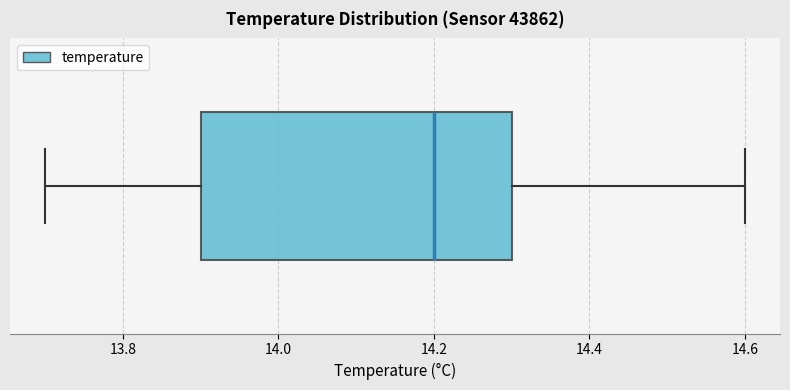

Read this box plot against the x-axis: the position of the median line, the range covered by the box, and the ends of both whiskers. The values are not printed on the chart, so give them approximately, as read against the axis.

median 14.2, box 13.9 to 14.3, whiskers 13.7 to 14.6